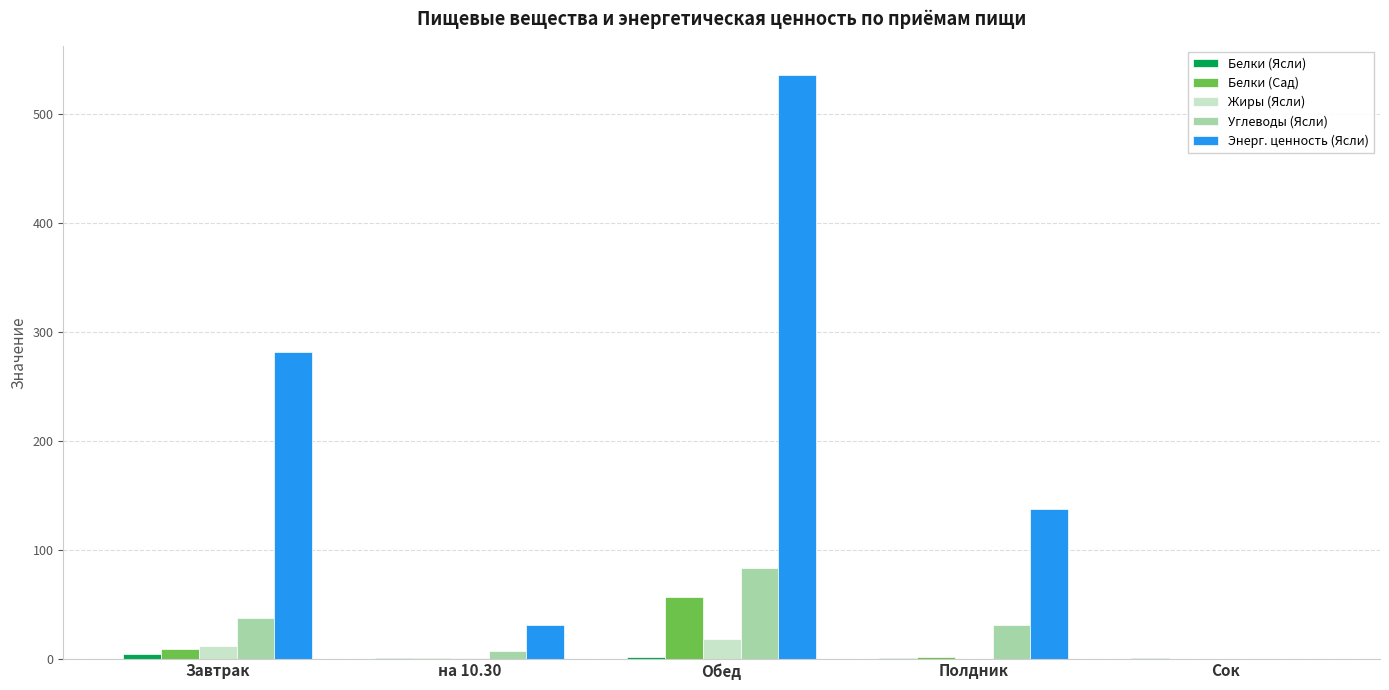

Does the chart contain stacked bars?

No